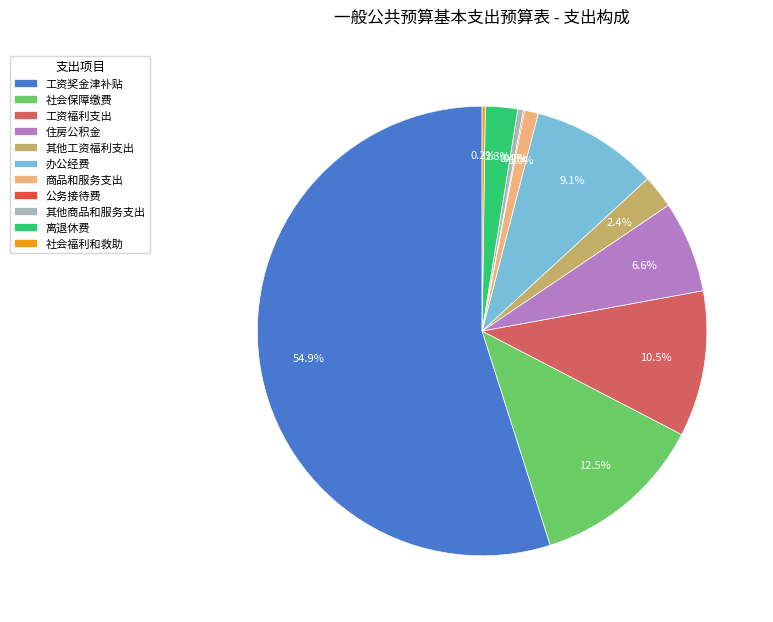

Between 办公经费 and 离退休费, which is larger?

办公经费